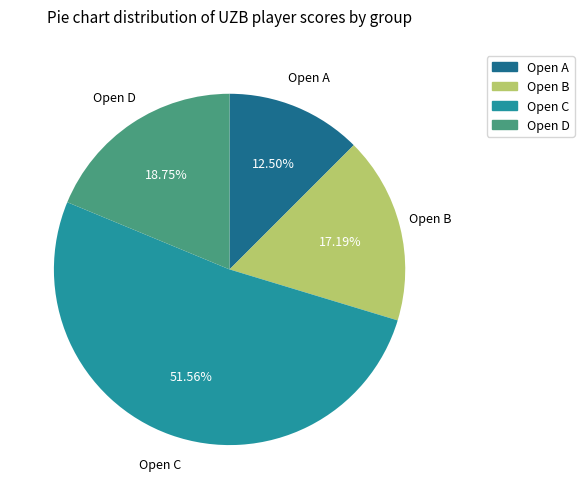

How many segments does this pie chart have?

4